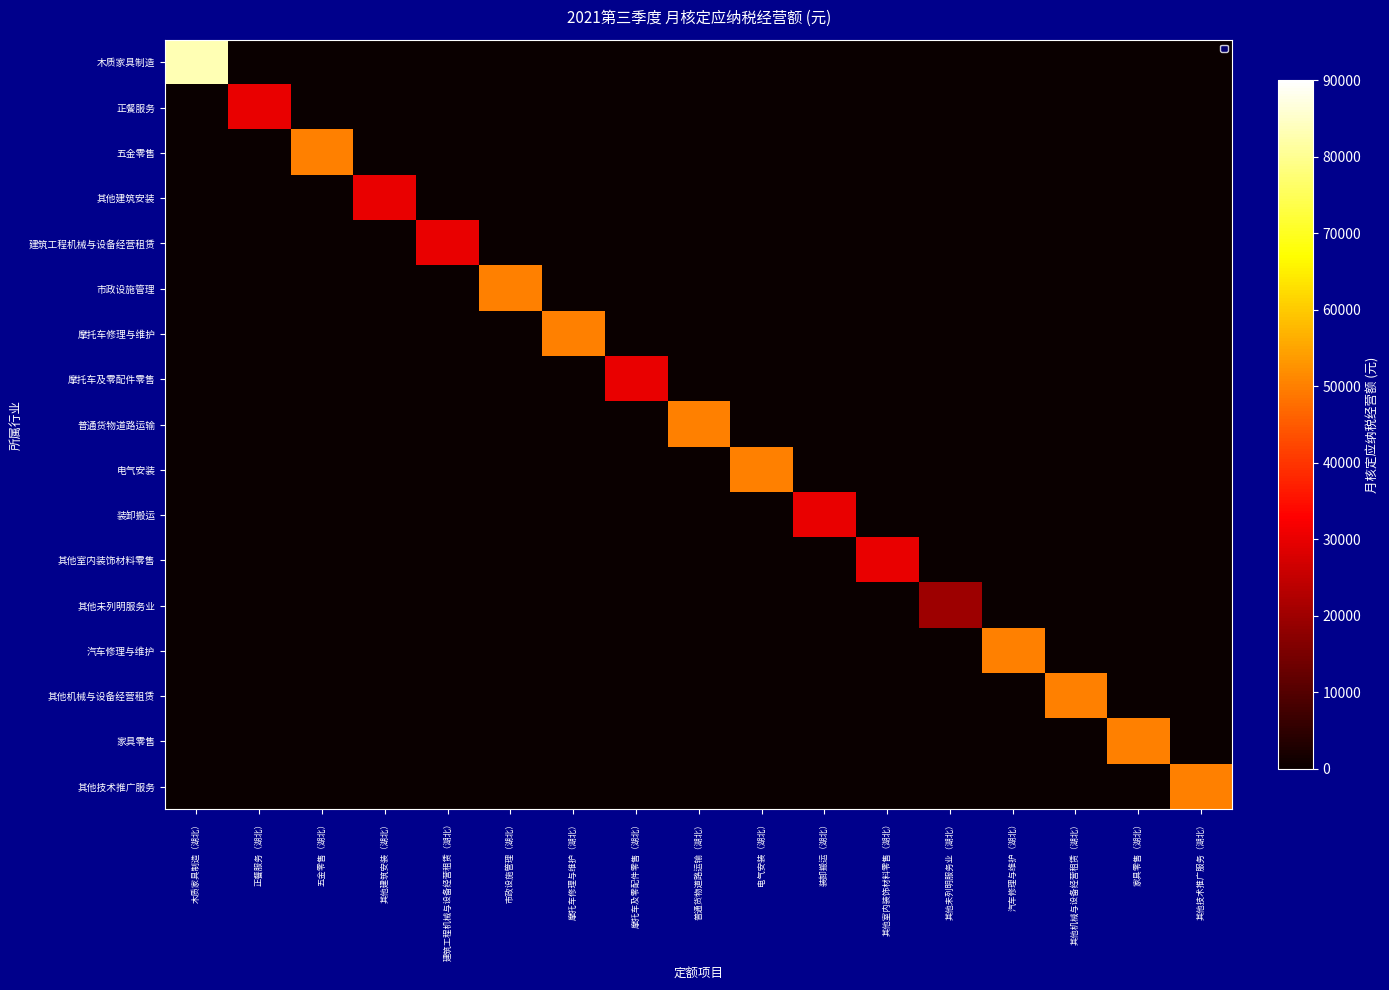

What is the maximum value shown in the chart?

83000